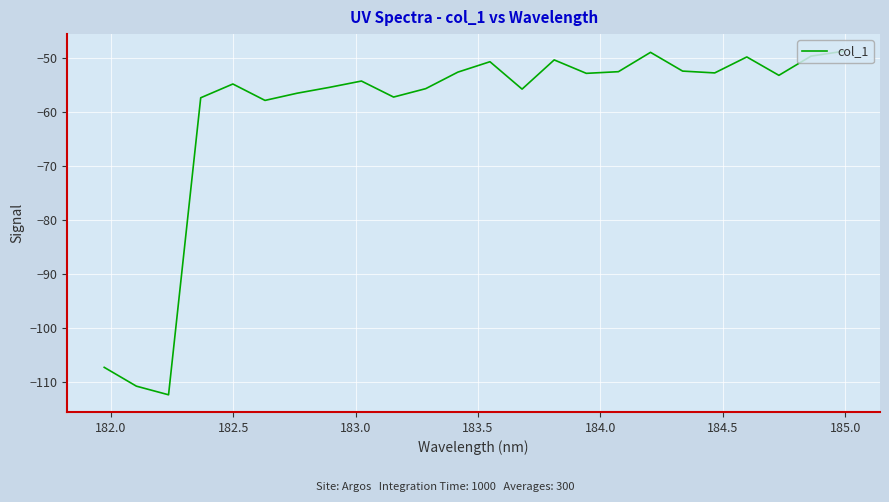

What is the minimum value shown in the chart?

-112.4